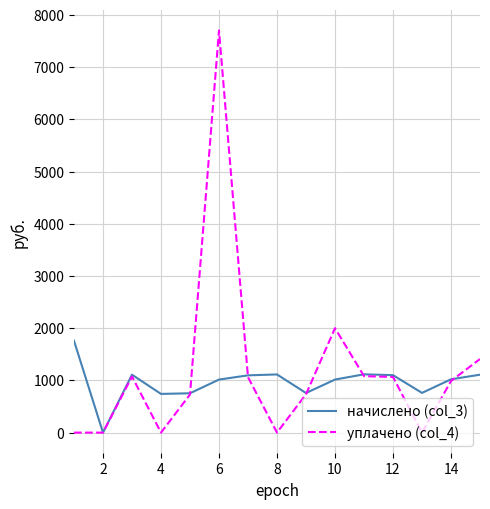

How many lines are shown in the chart?

2